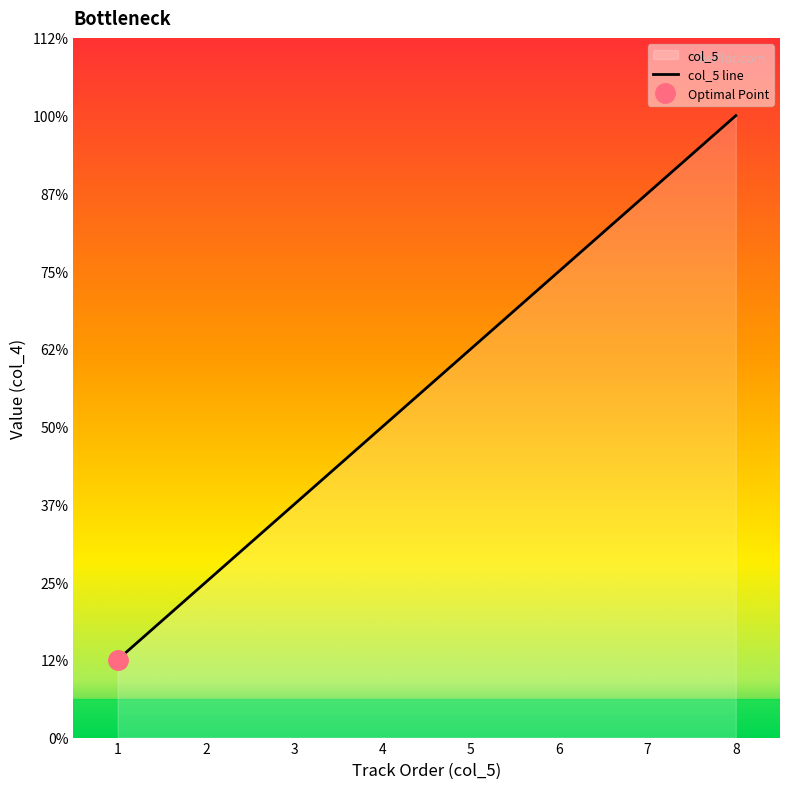

Reading right to left, list all the values displayed in this chart.

8	7	6	5	4	3	2	1